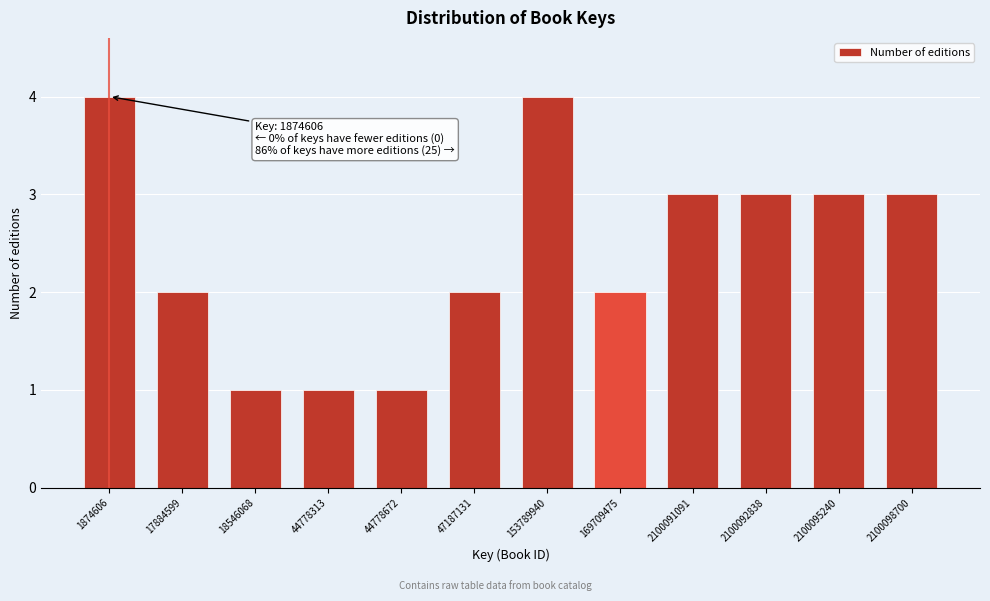

Reading right to left, list all the values displayed in this chart.

3	3	3	3	2	4	2	1	1	1	2	4